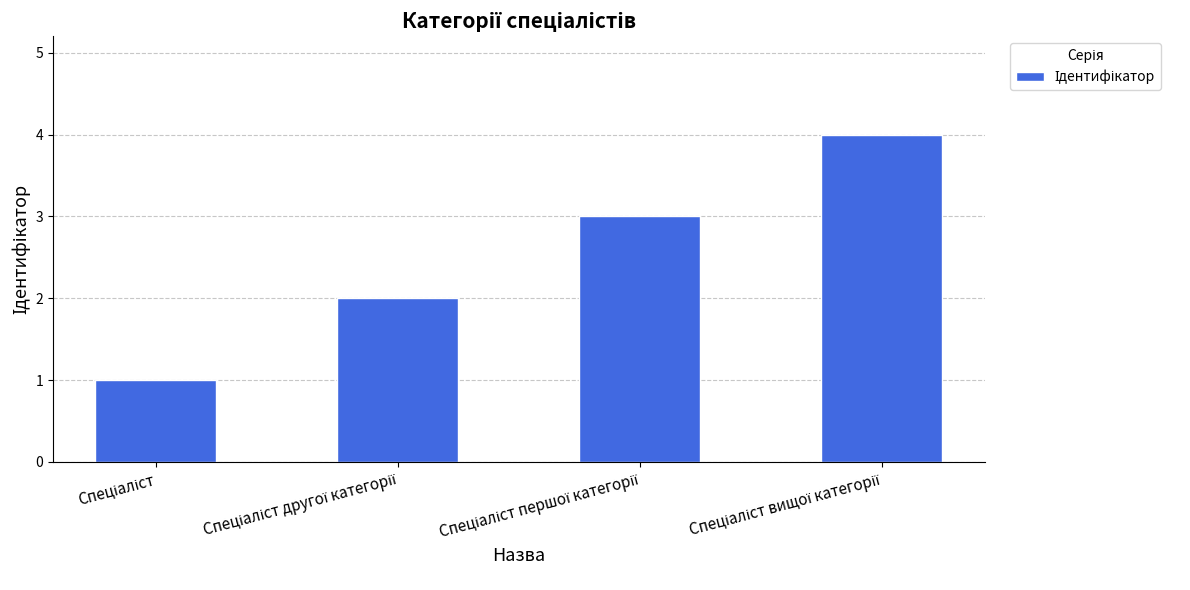

What is the greatest value displayed?

4